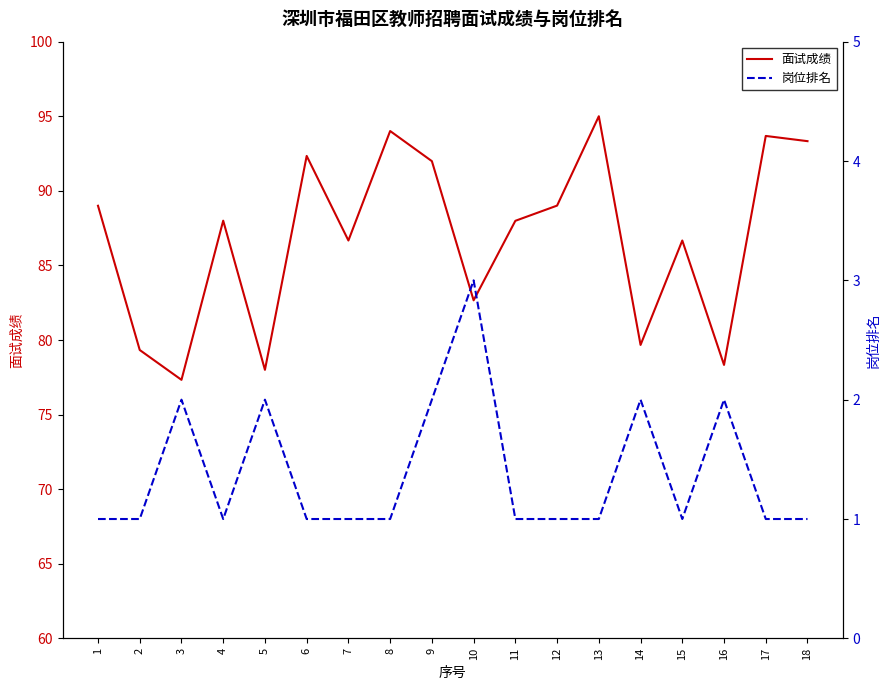

What are all the series names shown in the legend?

面试成绩, 岗位排名